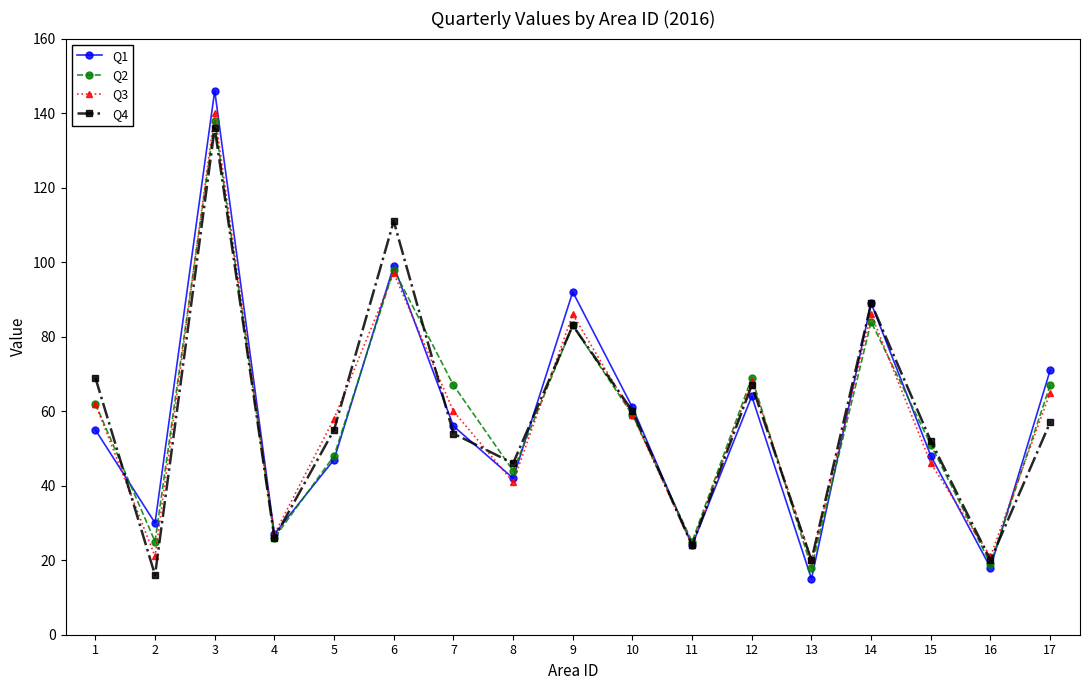

At which category does Q1 reach its first local peak?

3